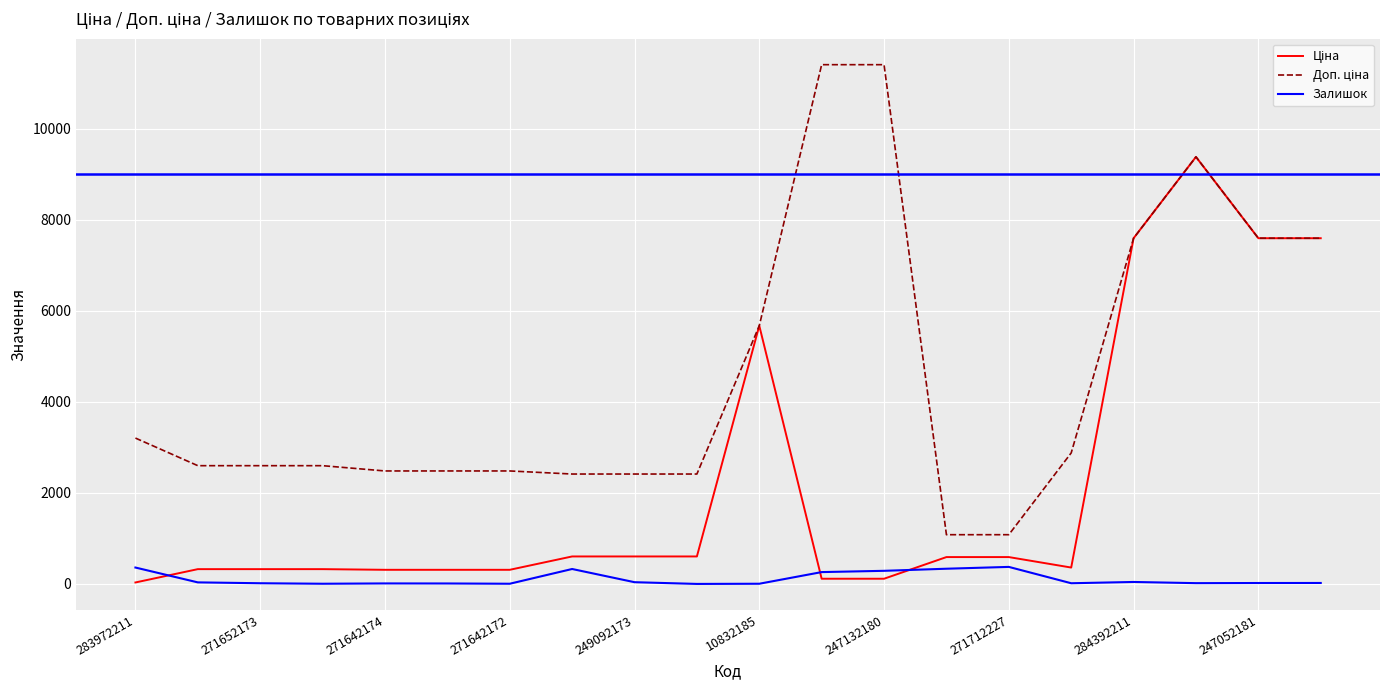

What is the greatest value displayed?

11410.0